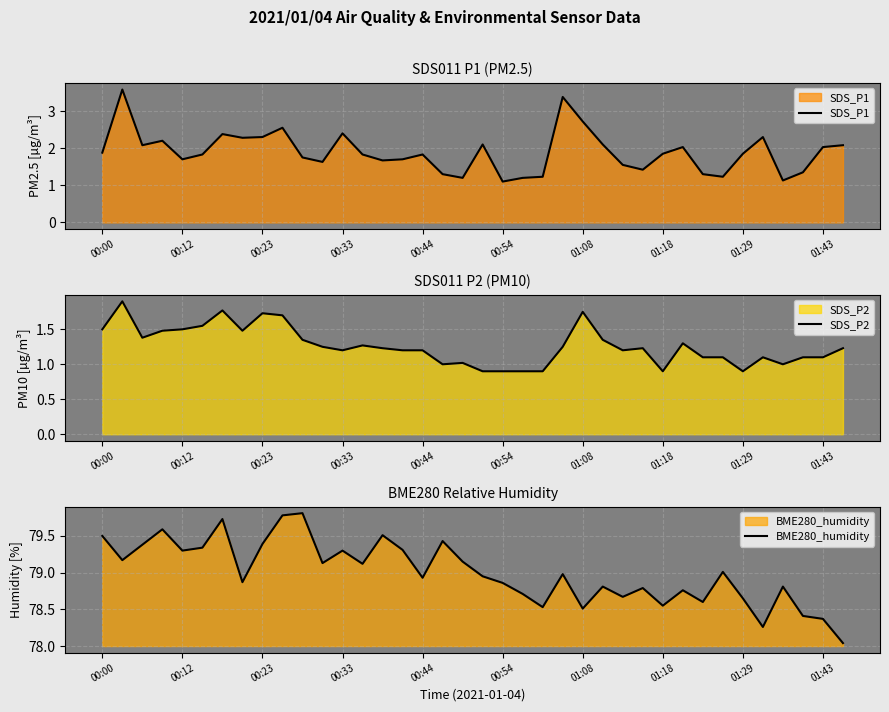

What is the greatest value displayed?

79.8